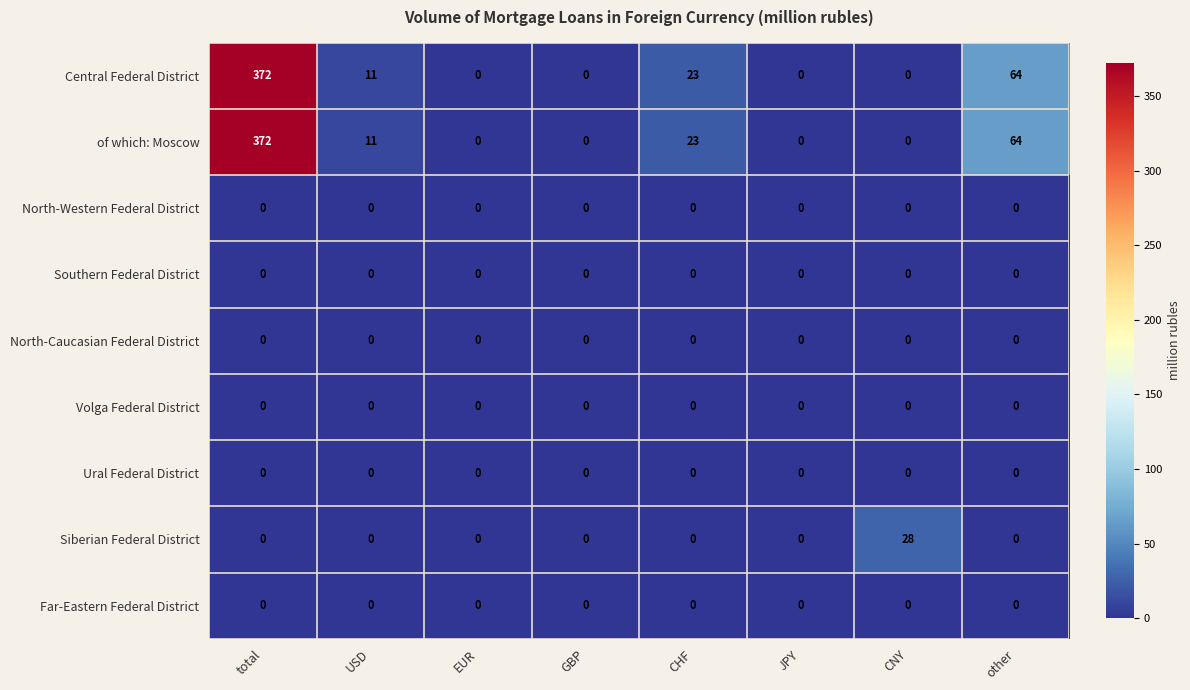

At which category does the chart reach its peak across all series?

total